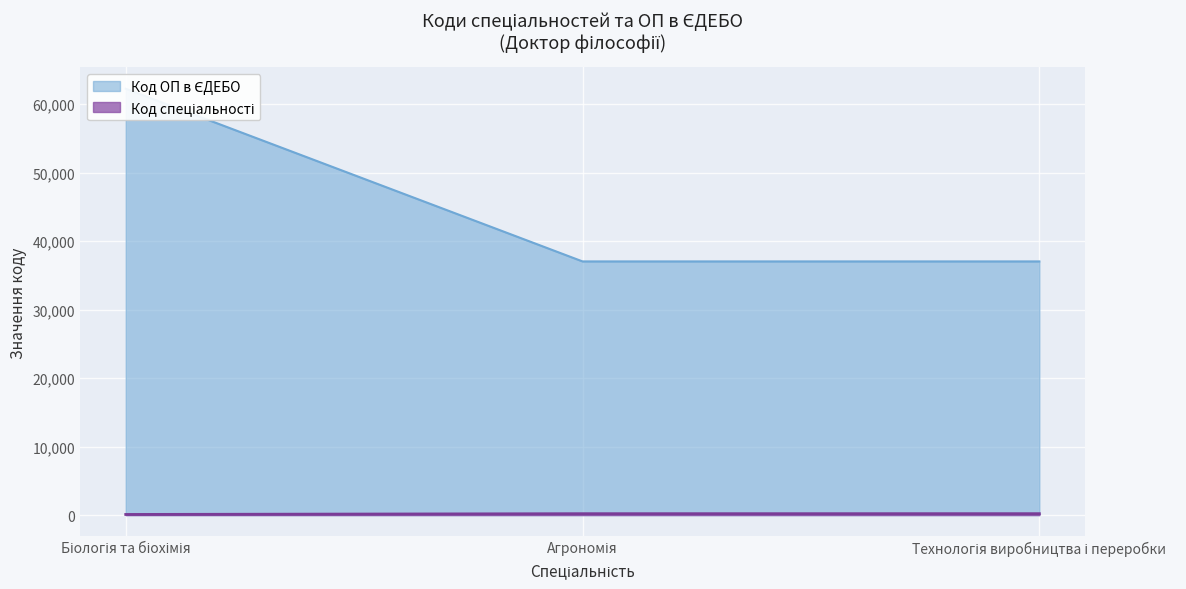

Which label corresponds to the smallest value in the chart?

Біологія та біохімія